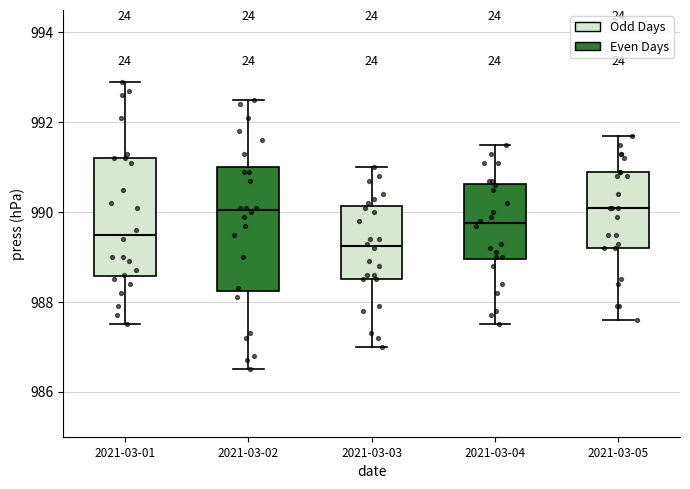

Which box's median line is the lowest?

2021-03-03